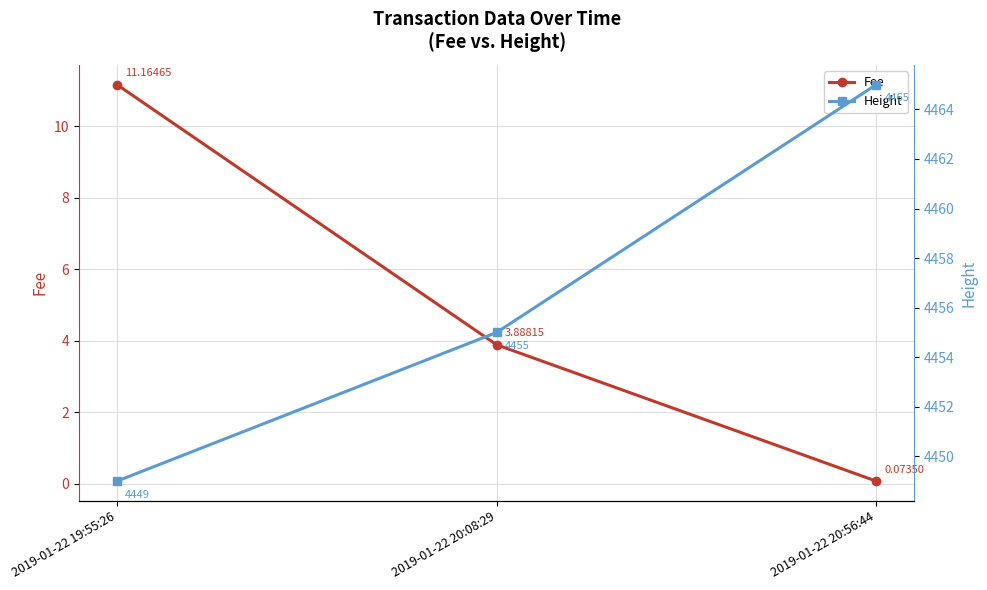

What value does the Fee series have at 2019-01-22 19:55:26?

11.2